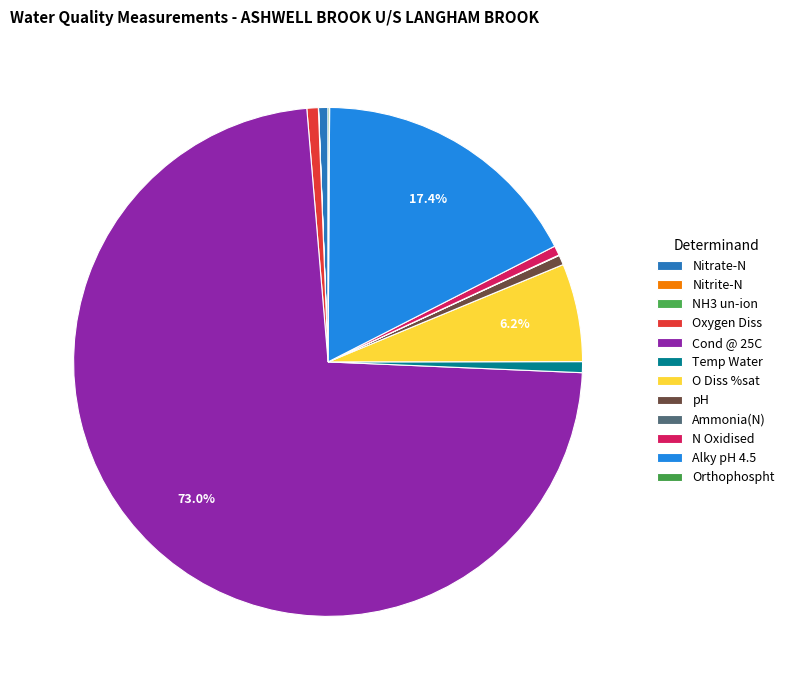

What is the largest slice in the pie chart?

Cond @ 25C